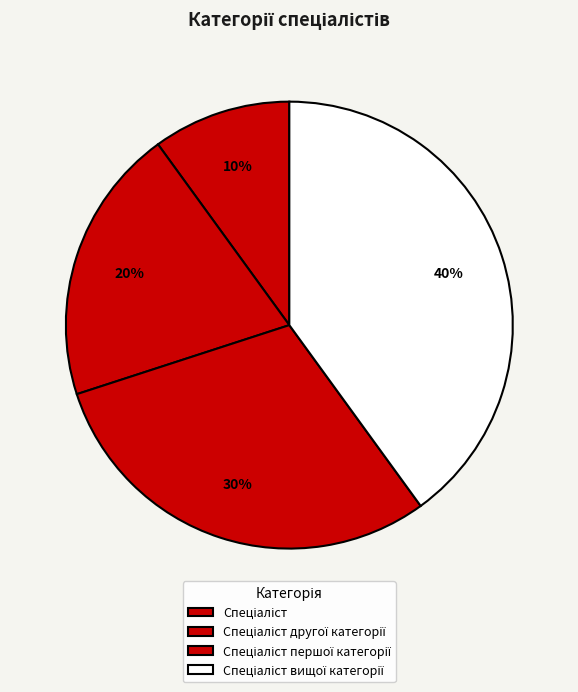

Which slice is the largest?

Спеціаліст вищої категорії